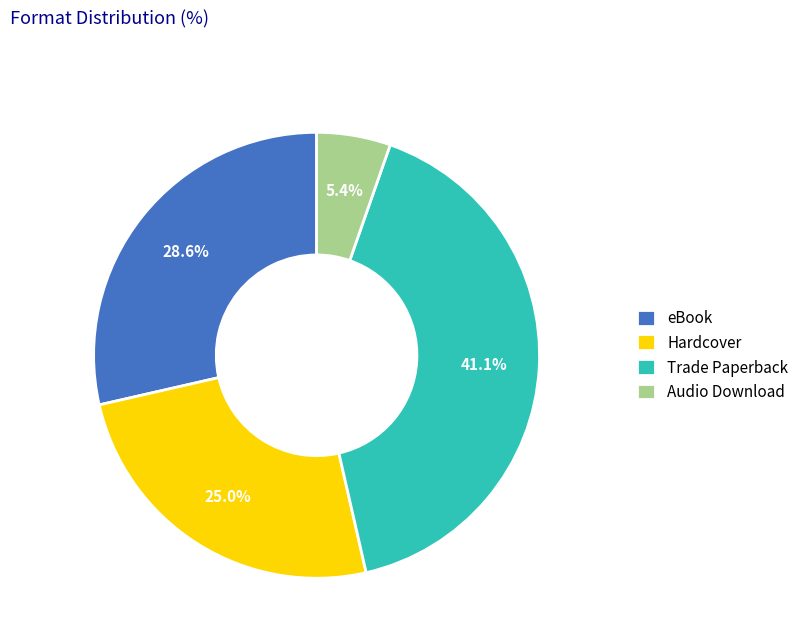

To the nearest percent, what percentage of the pie is Audio Download?

5%